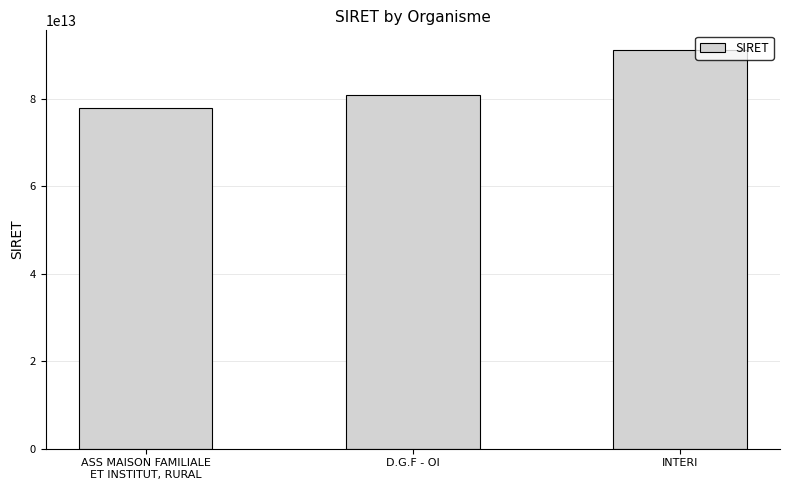

At which label is the value closest to 84443106400012?

D.G.F - OI